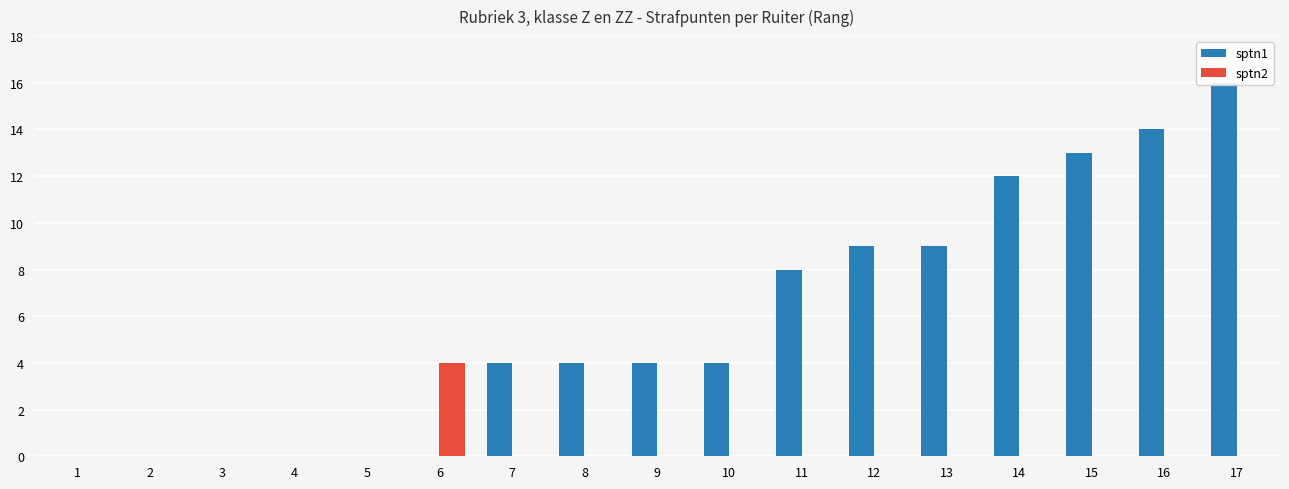

Which series has the largest total across all categories?

sptn1